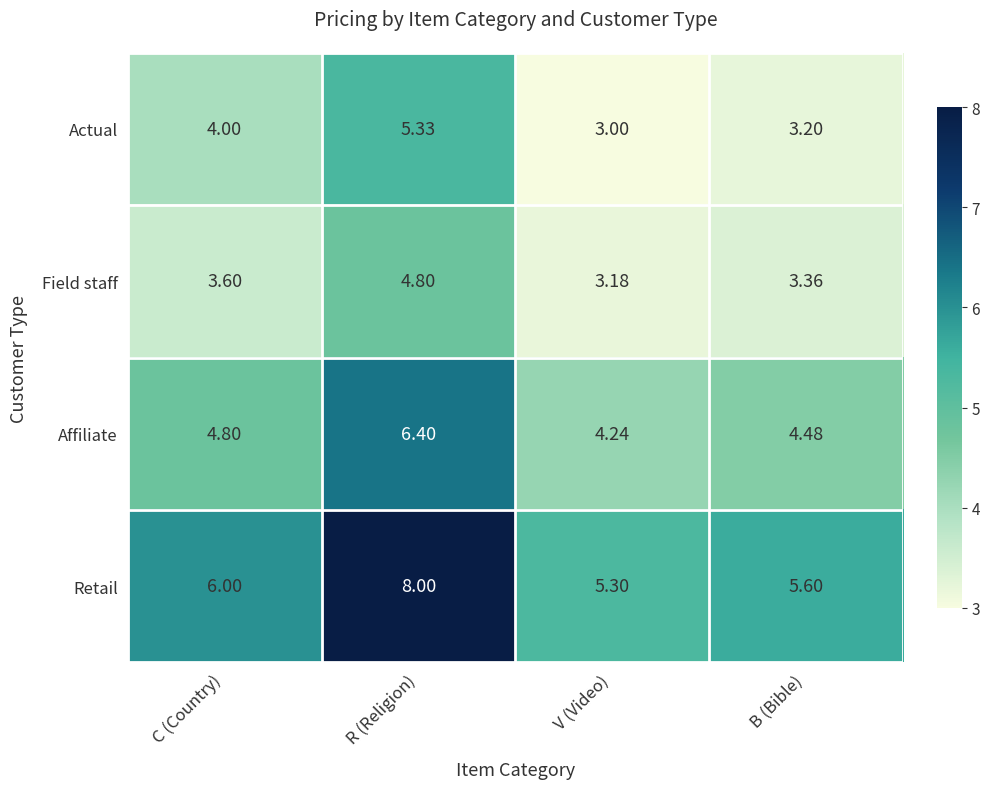

At which label is Actual closest to 4?

C (Country)